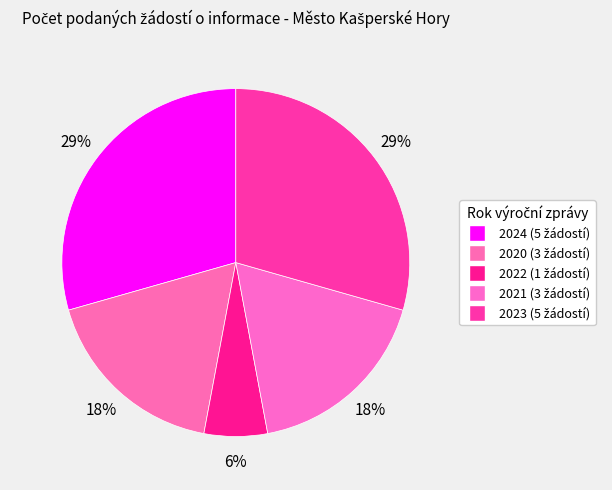

Do 2022 and 2023 together represent more than half of the pie?

No